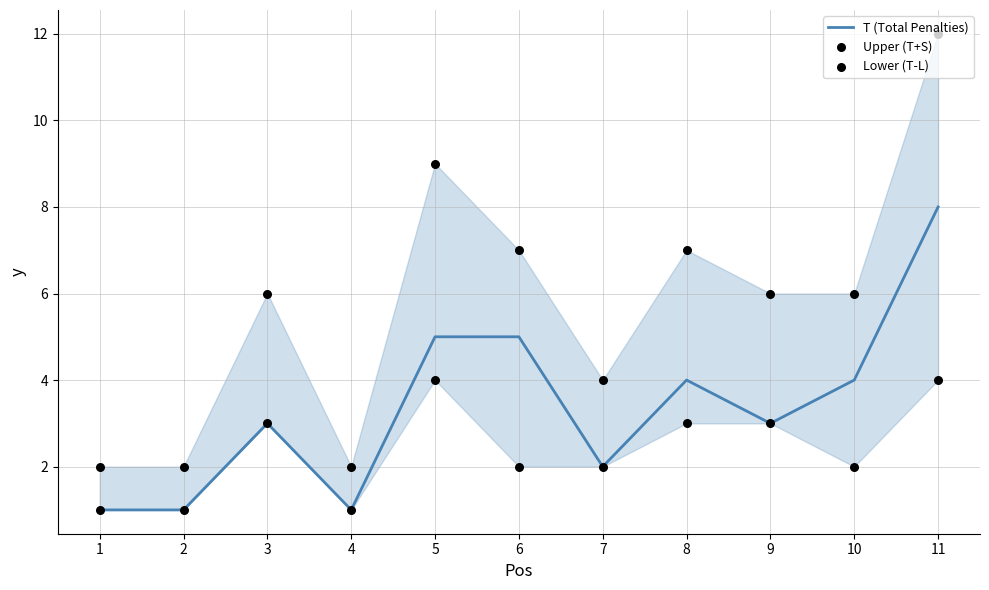

Which series has the largest total across all categories?

Upper (T+S)